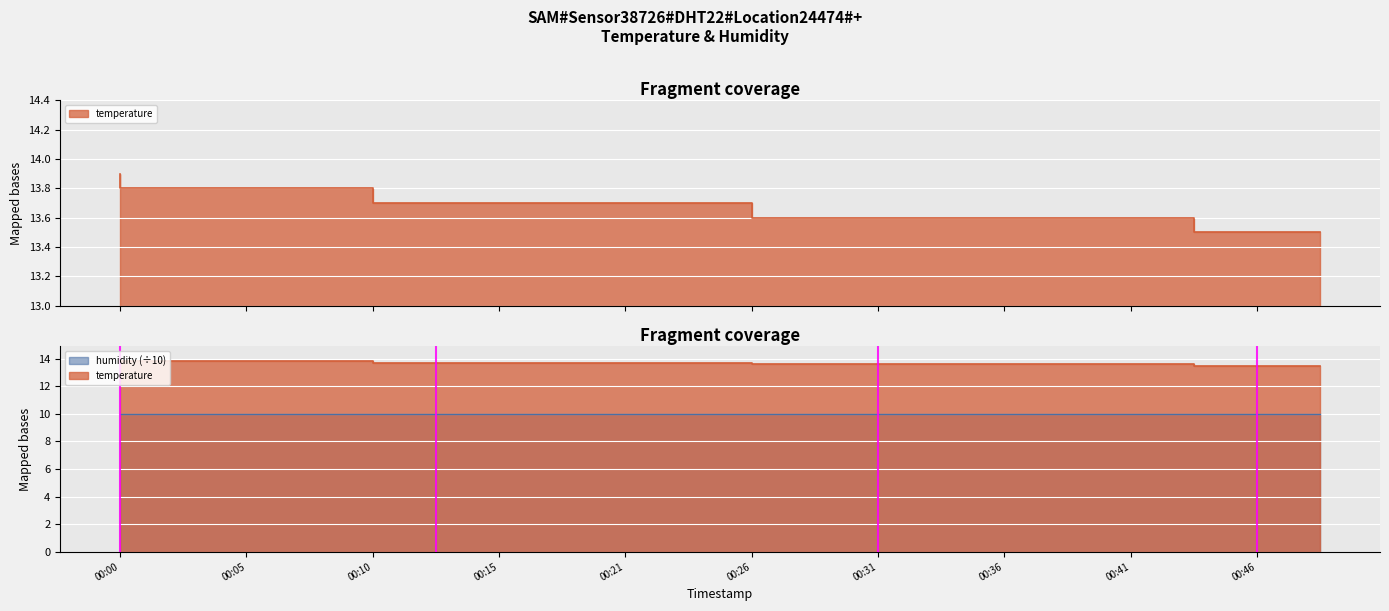

Does the chart display data point markers on the line(s)?

No